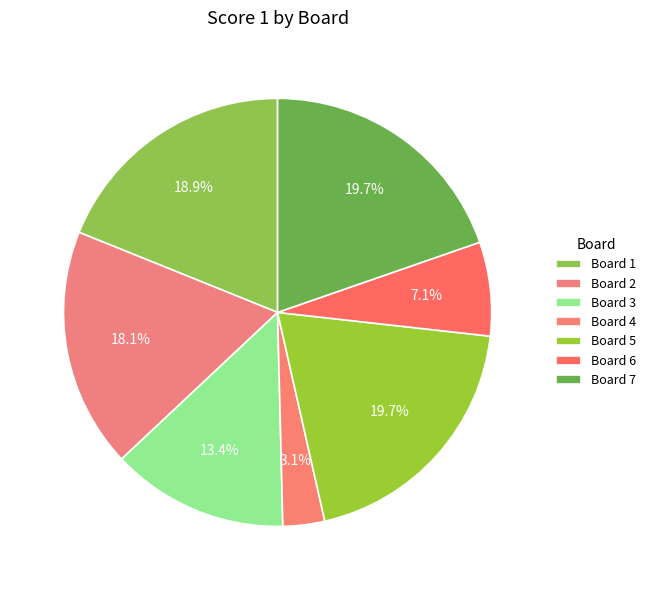

Rank the categories by value from highest to lowest.

Board 5, Board 7, Board 1, Board 2, Board 3, Board 6, Board 4